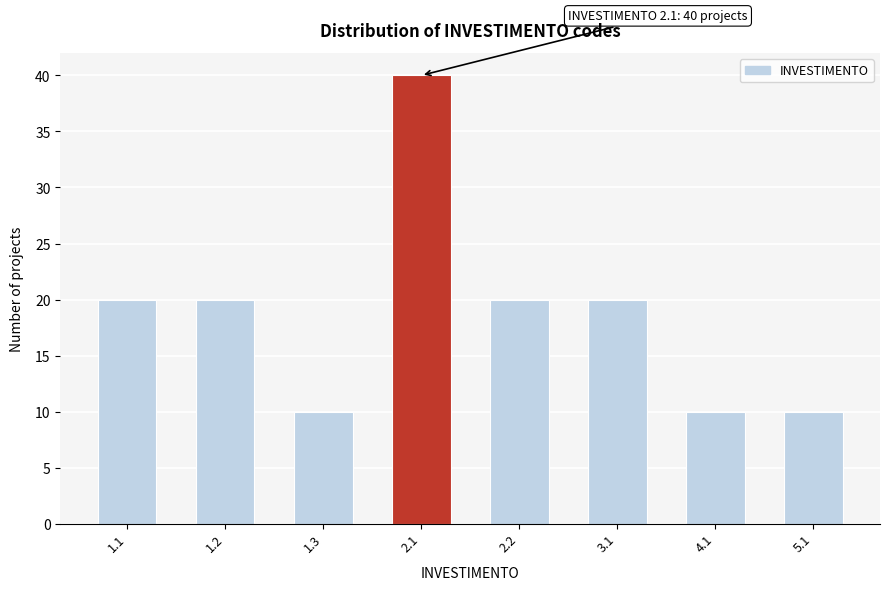

Reading left to right, list all the values displayed in this chart.

1.1=20	1.2=20	1.3=10	2.1=40	2.2=20	3.1=20	4.1=10	5.1=10